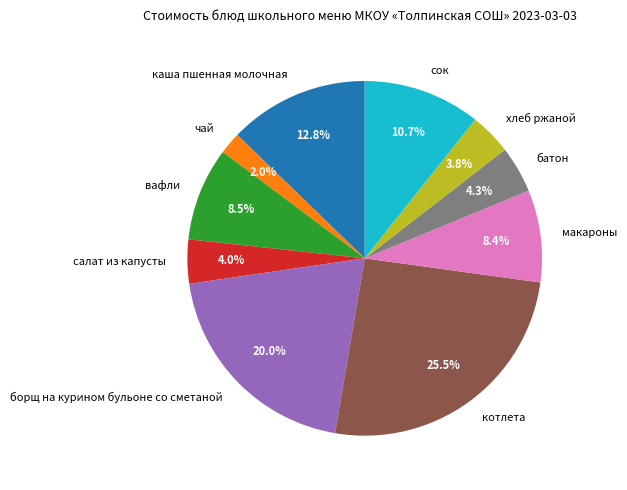

Combined, do сок and макароны account for over 50%?

No